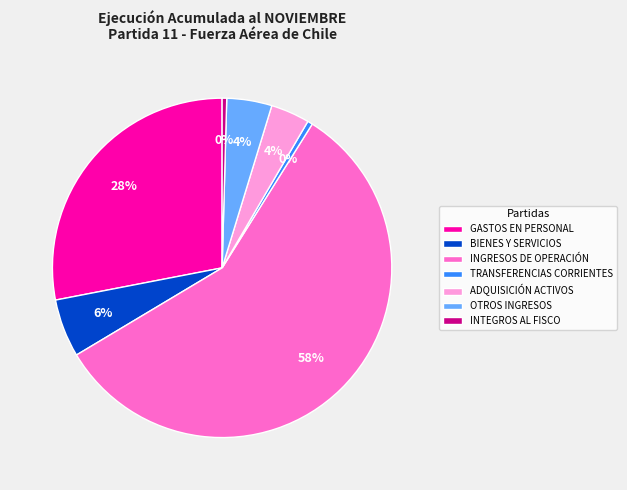

Combined, do INGRESOS DE OPERACIÓN and GASTOS EN PERSONAL account for over 50%?

Yes